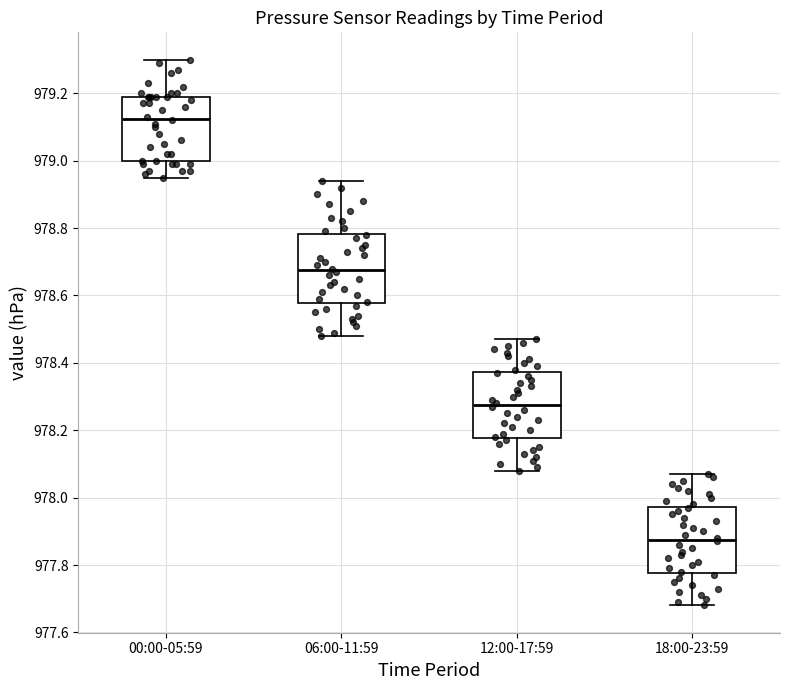

Reading left to right, transcribe this box plot: for each box, give where its median line is, the range the box spans, and where its two whiskers end, as read against the y-axis. The values are not printed on the chart, so give them approximately, as read against the axis.

00:00-05:59: median 979.12, box 979.00 to 979.20, whiskers 978.96 to 979.30
06:00-11:59: median 978.68, box 978.58 to 978.78, whiskers 978.48 to 978.94
12:00-17:59: median 978.28, box 978.18 to 978.38, whiskers 978.08 to 978.48
18:00-23:59: median 977.88, box 977.78 to 977.98, whiskers 977.68 to 978.08